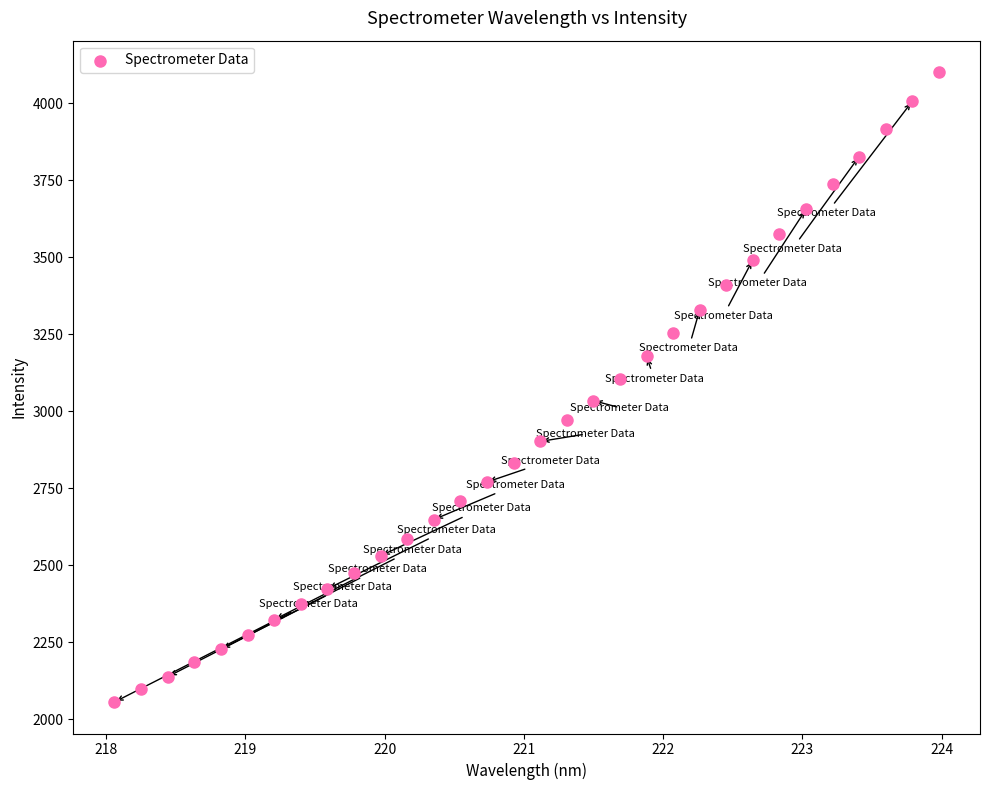

What is the range of X values (max minus min)?

5.9